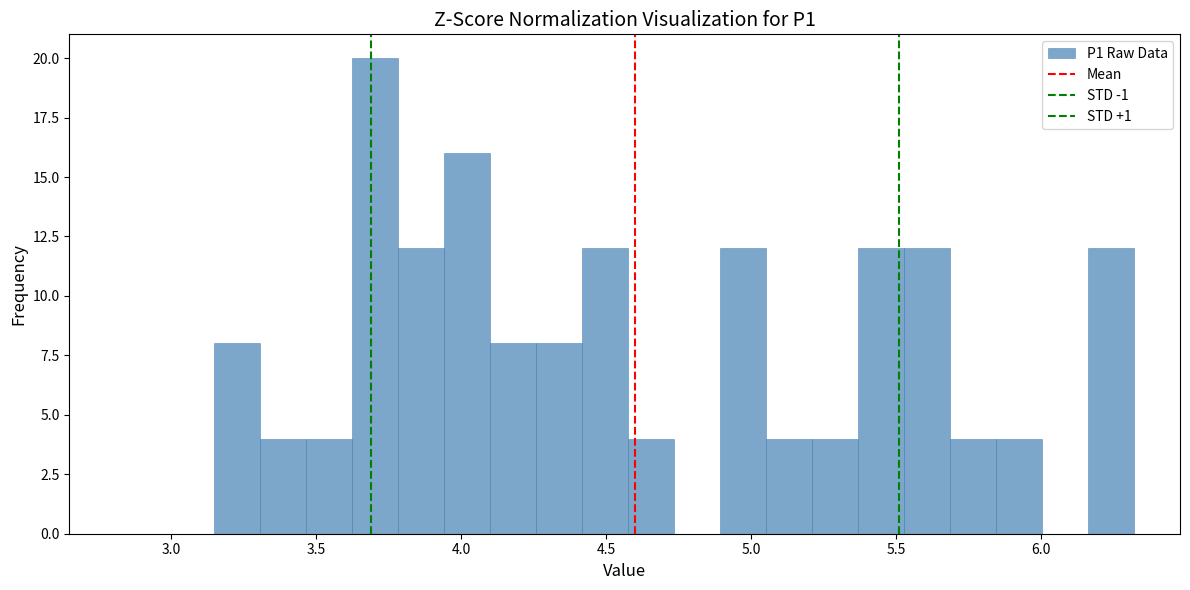

Around what value on the x-axis is the tallest bar? Give the approximate position of its centre, as read against the axis.

3.70